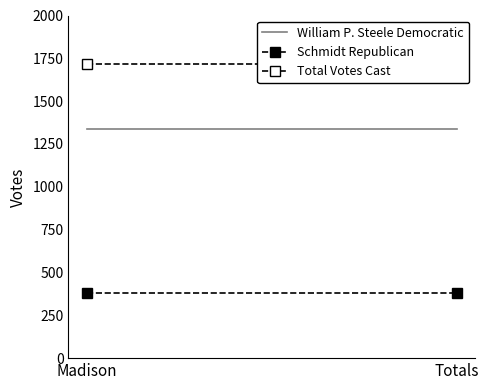

Reading left to right, extract all data points from this chart.

William P. Steele Democratic: 1338	1338
Schmidt Republican: 378	378
Total Votes Cast: 1716	1716